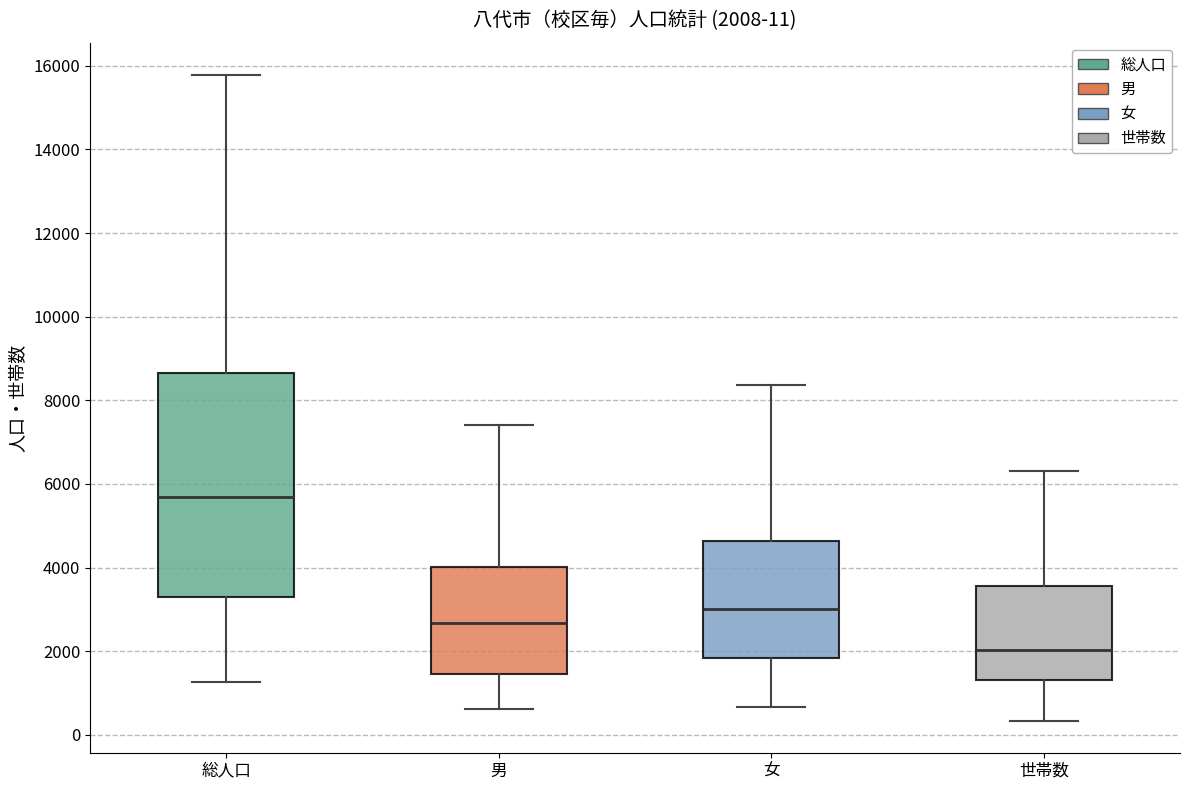

Which box has the lowest median line?

世帯数